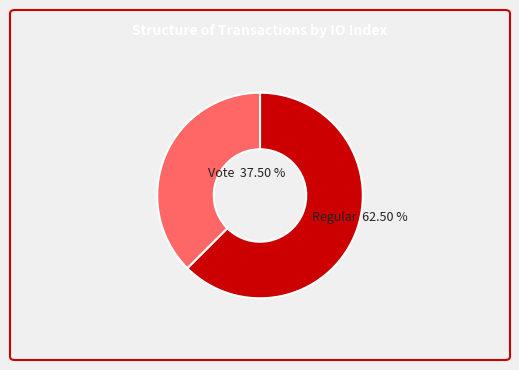

Combined, do Vote and Regular account for over 50%?

Yes